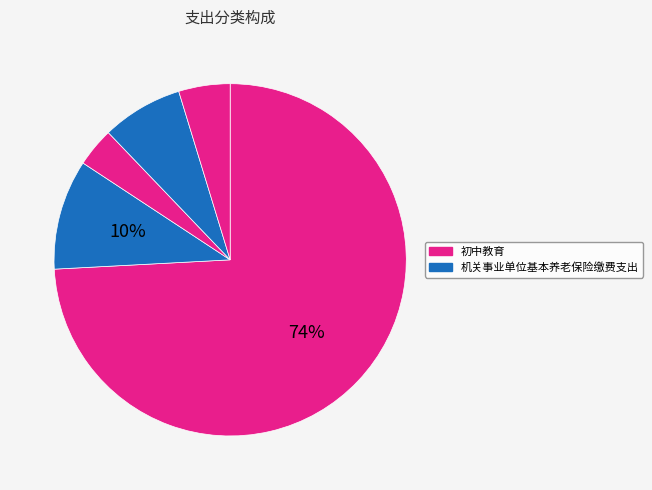

Count the number of slices in the pie.

5